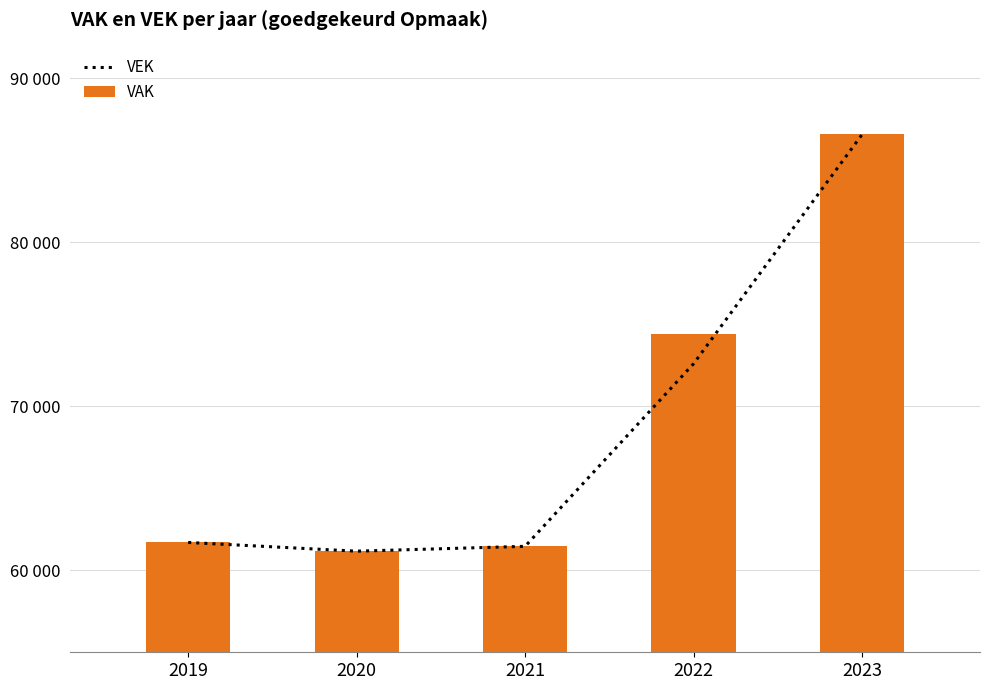

What are all the series names shown in the legend?

VEK, VAK